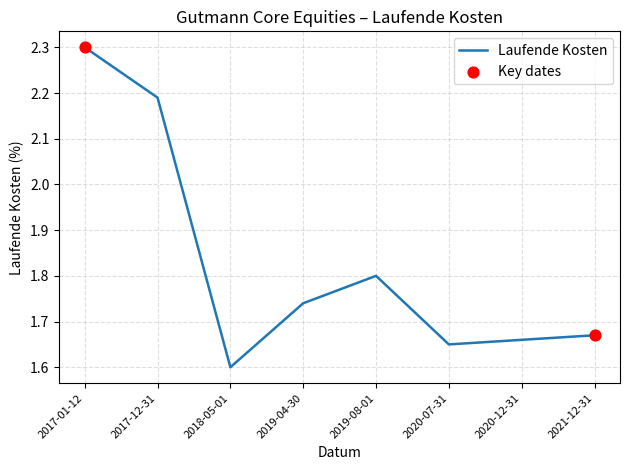

What is the change in value from 2019-04-30 to 2020-12-31?

-0.1